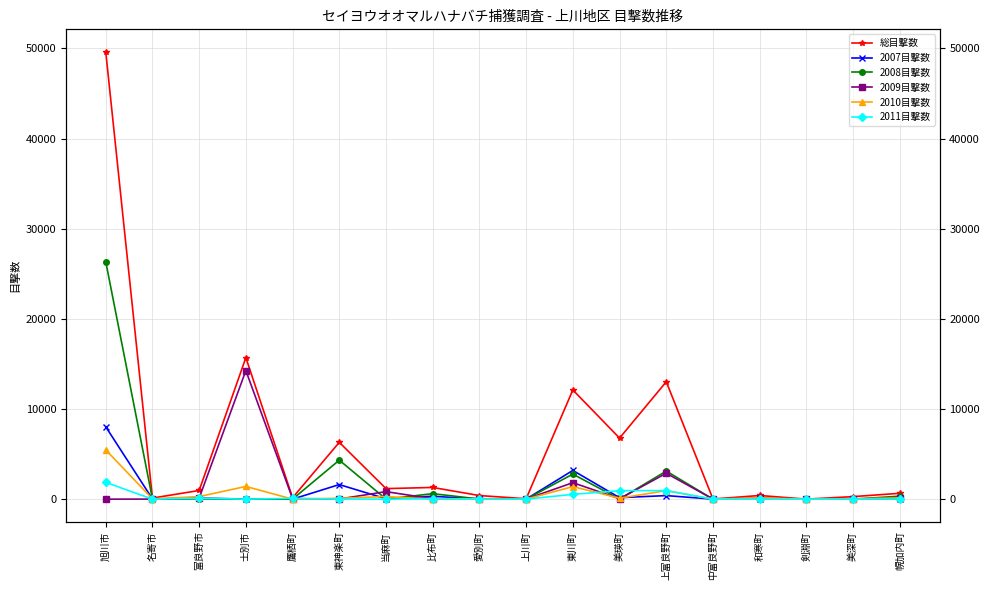

What are all the series names shown in the legend?

総目撃数, 2007目撃数, 2008目撃数, 2009目撃数, 2010目撃数, 2011目撃数